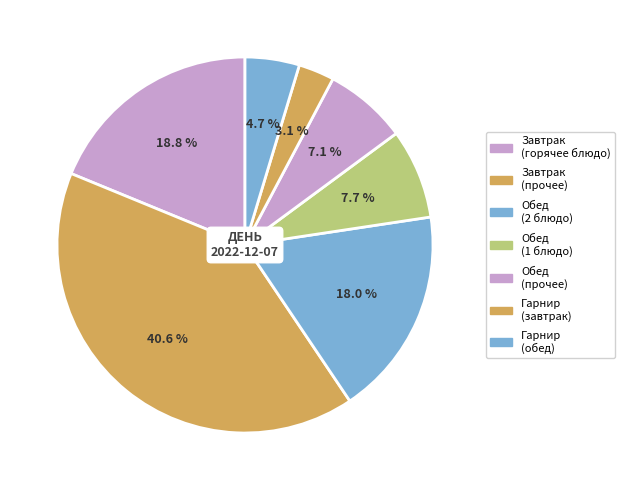

How many slices are in this pie chart?

7